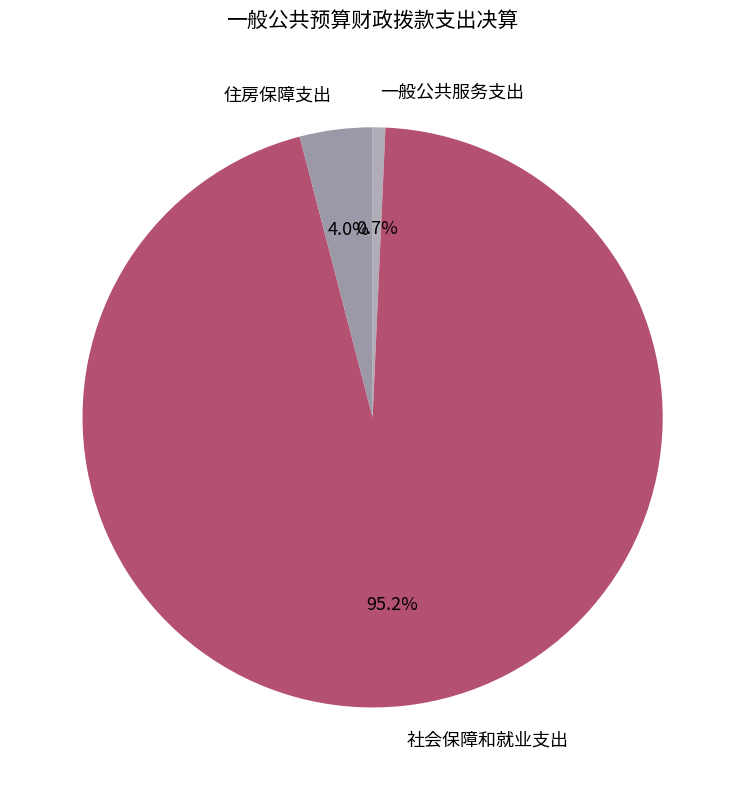

Which has a higher value, 一般公共服务支出 or 住房保障支出?

住房保障支出